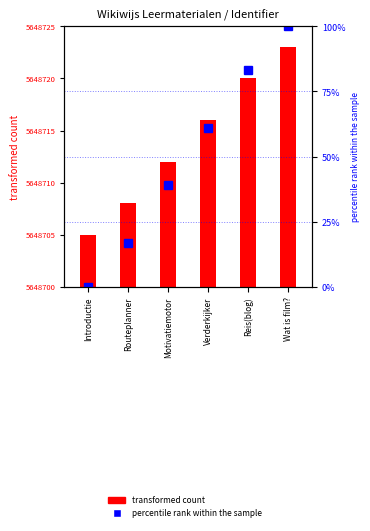

What is the sum of all values?

300.0